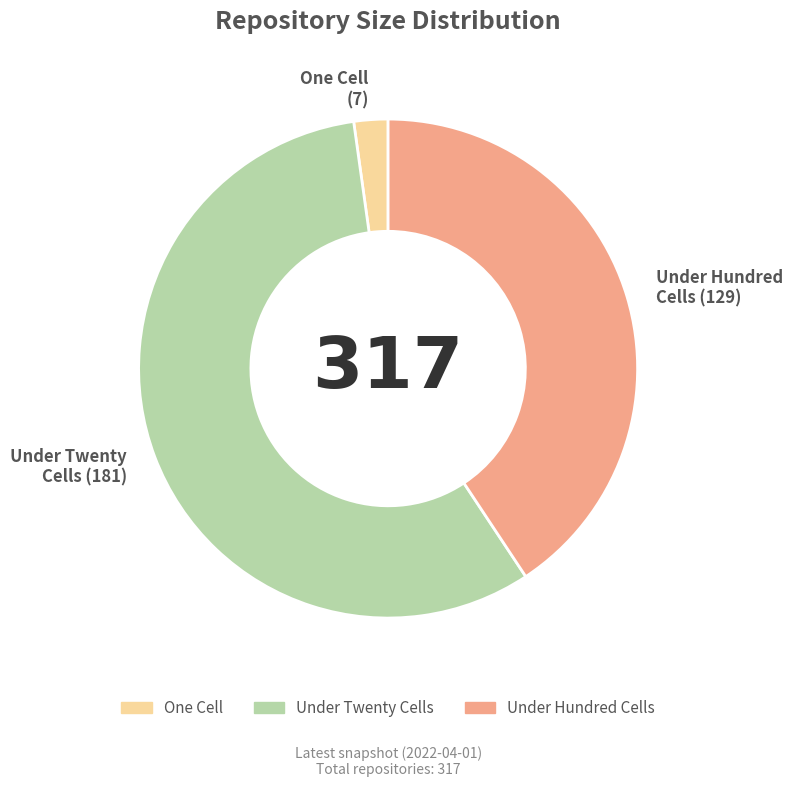

Does any single category account for the majority?

Yes